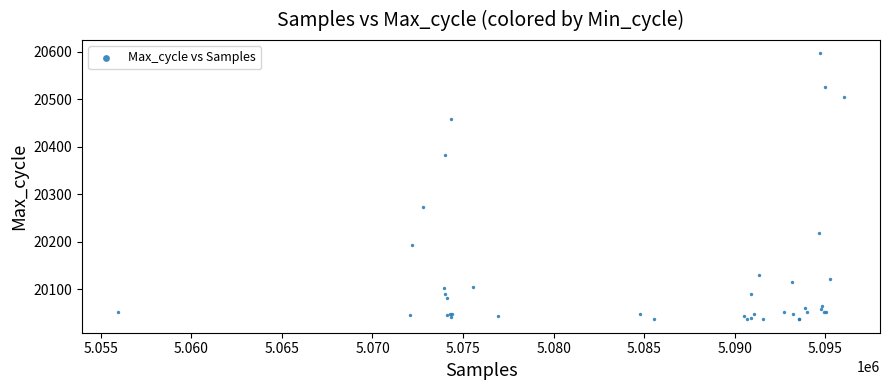

What Y value in the scatter plot is closest to 20316?

20274